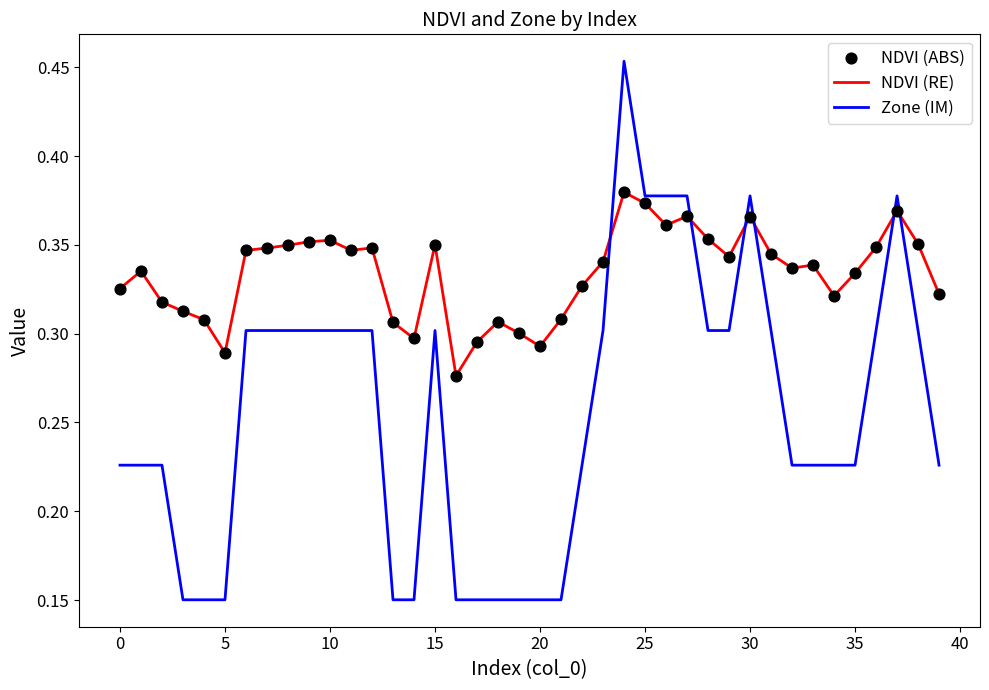

Which series has the largest total across all categories?

NDVI (RE)